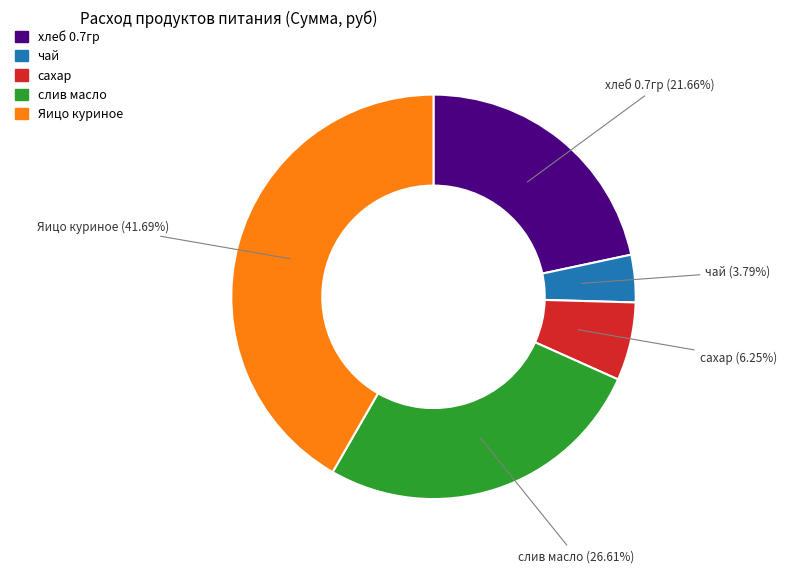

Is слив масло the majority of the pie?

No